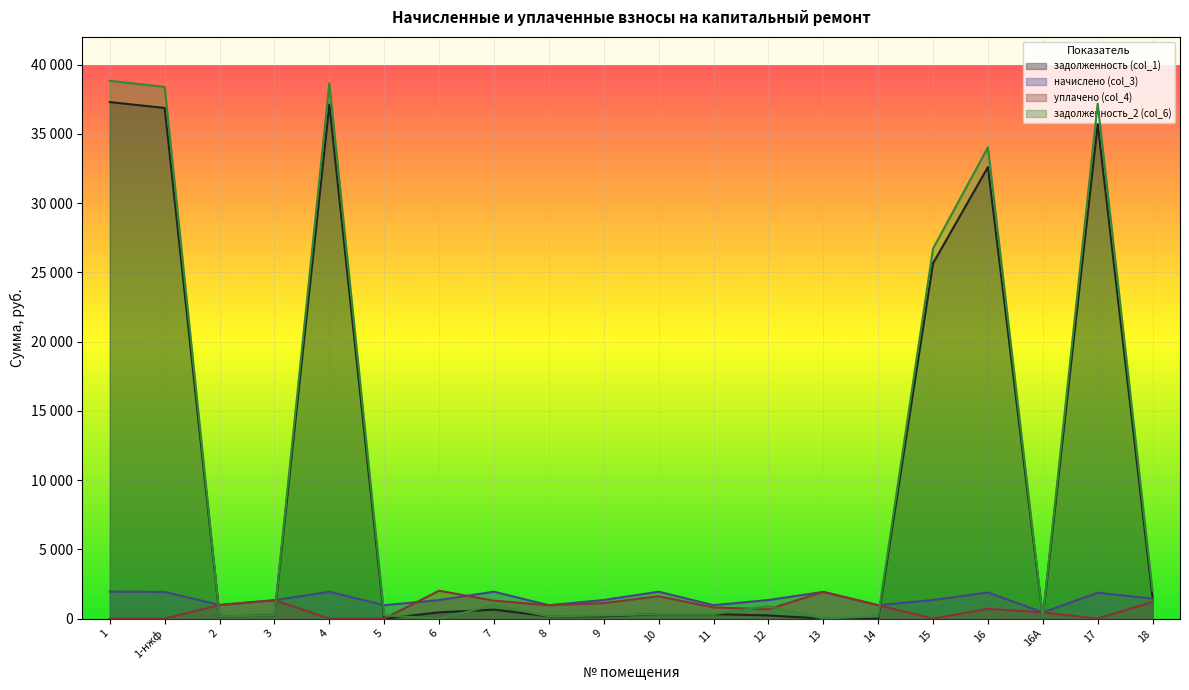

Is the value of задолженность_2 (col_6) at 15 greater than the value of задолженность (col_1) at 16А?

Yes